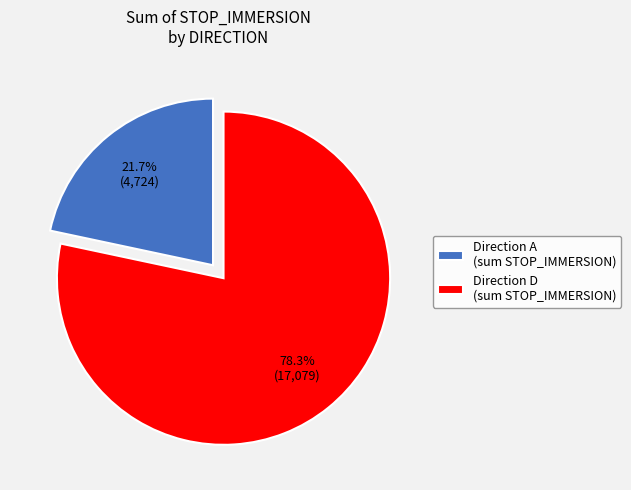

Is there any slice that represents more than half of the pie?

Yes